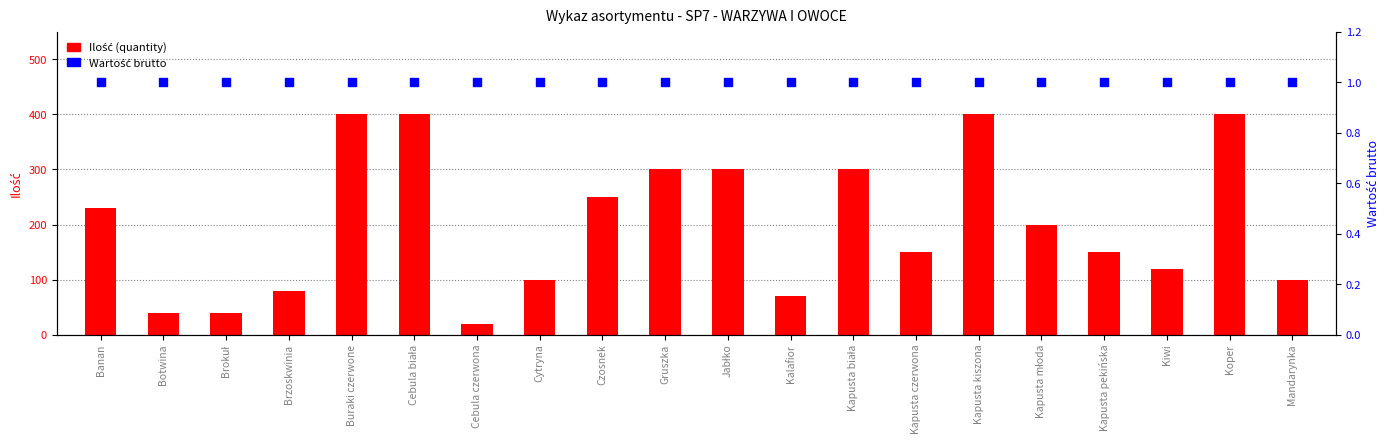

Is the value of Wartość brutto at Banan greater than the value of Ilość (quantity) at Mandarynka?

No